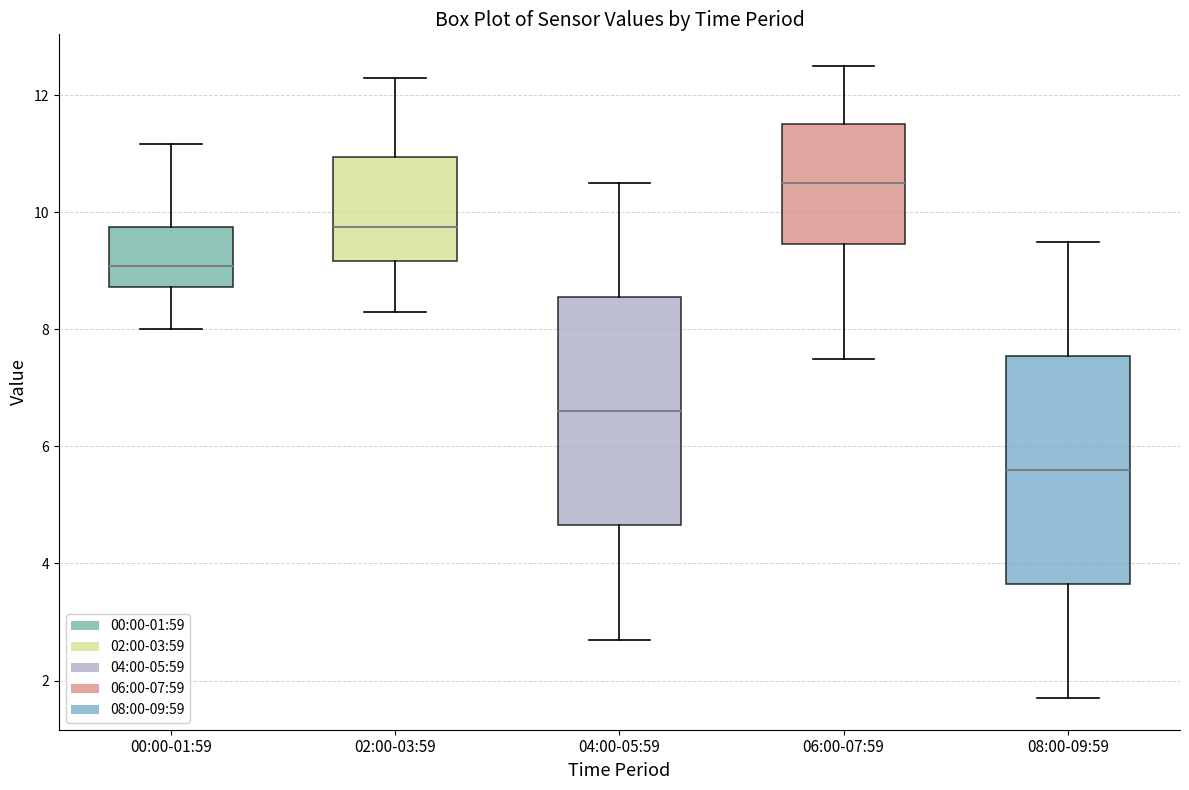

Reading left to right, read every box against the y-axis: the position of its median line, the range the box covers, and the ends of its whiskers. The values are not printed on the chart, so give them approximately, as read against the axis.

00:00-01:59: median 9.0, box 8.8 to 9.8, whiskers 8.0 to 11.2
02:00-03:59: median 9.8, box 9.2 to 11.0, whiskers 8.4 to 12.4
04:00-05:59: median 6.6, box 4.6 to 8.6, whiskers 2.8 to 10.6
06:00-07:59: median 10.6, box 9.4 to 11.6, whiskers 7.6 to 12.6
08:00-09:59: median 5.6, box 3.6 to 7.6, whiskers 1.8 to 9.6